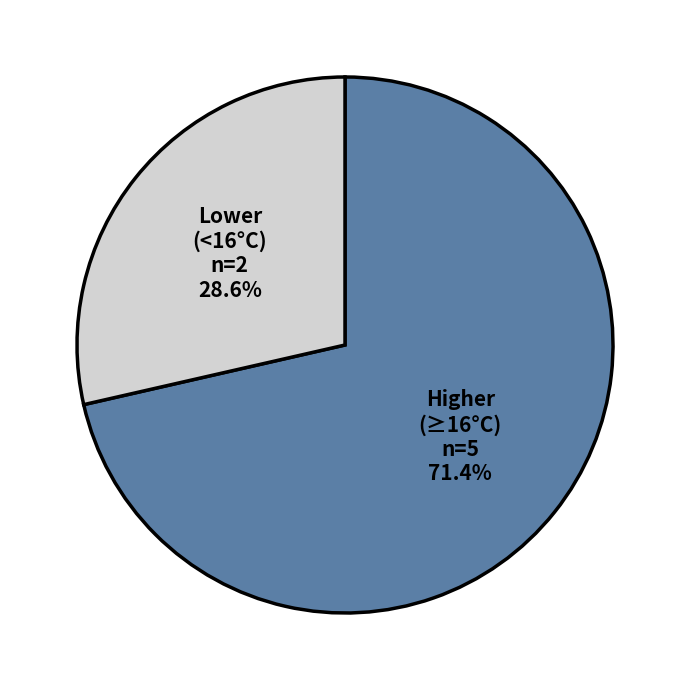

To the nearest percent, what is the difference between the largest and smallest slice percentages?

43%